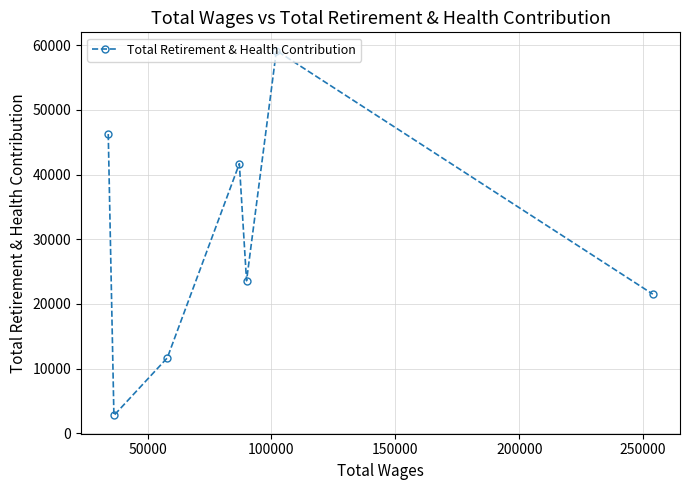

What is the value of the 7th point from the left?

21508